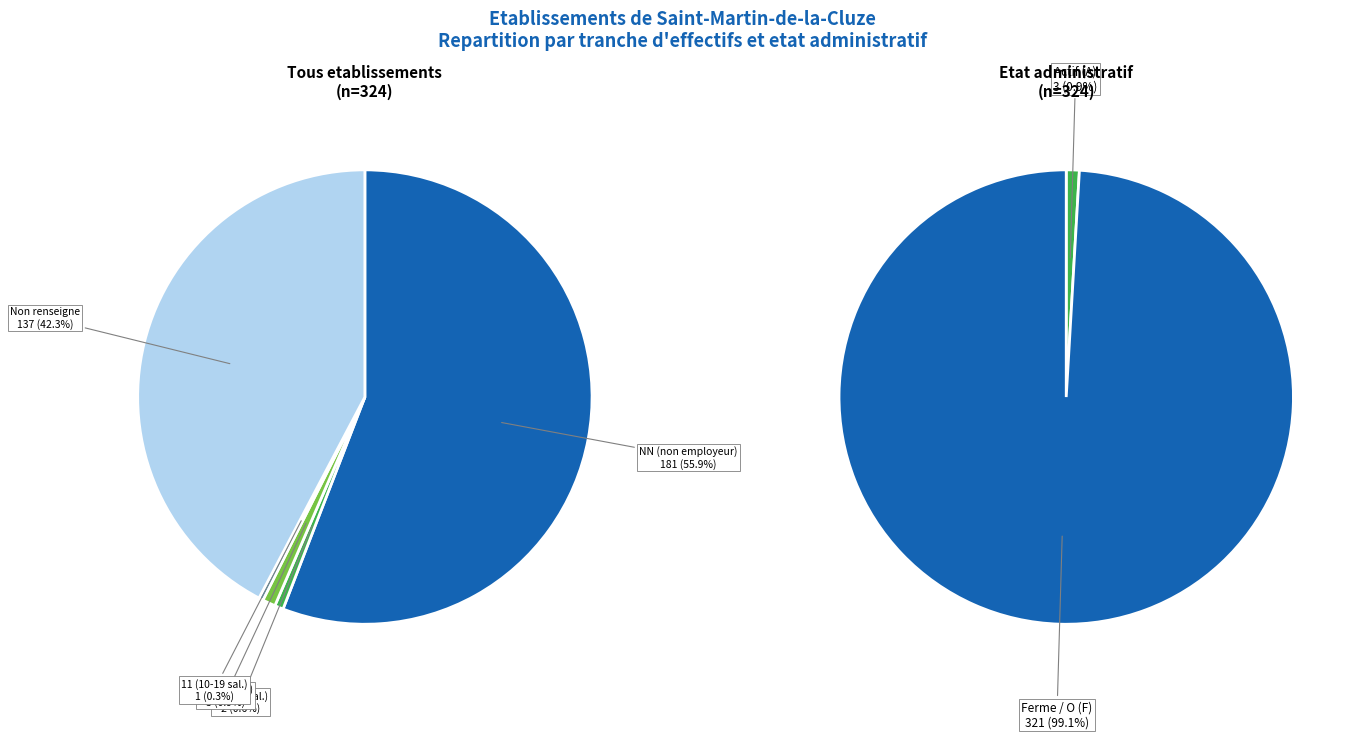

Rank the categories by value from lowest to highest.

11, 01, 02, , NN